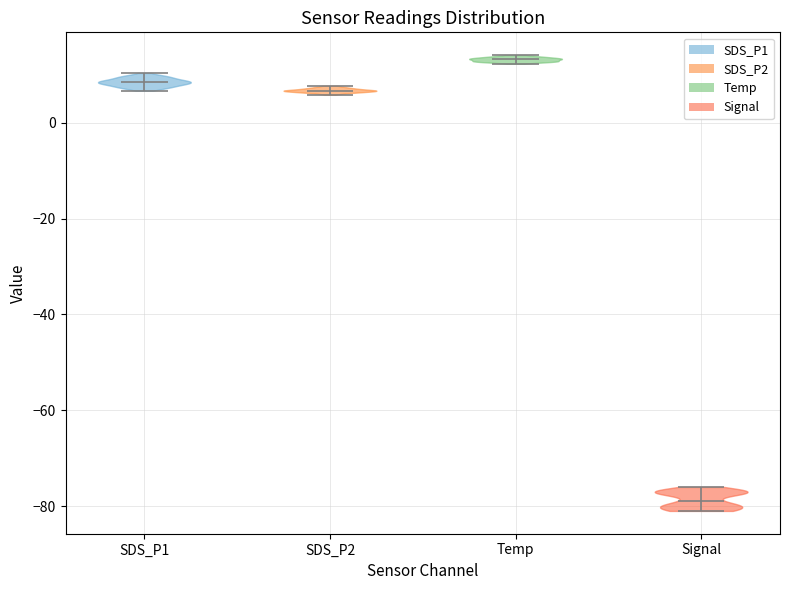

Reading left to right, read every violin against the y-axis: where its median line is, and the lowest and highest points it reaches. The values are not printed on the chart, so give them approximately, as read against the axis.

SDS_P1: median line 8, lowest point 6, highest point 10
SDS_P2: median line 6, lowest point 6, highest point 8
Temp: median line 14, lowest point 12, highest point 14
Signal: median line -78, lowest point -80, highest point -76